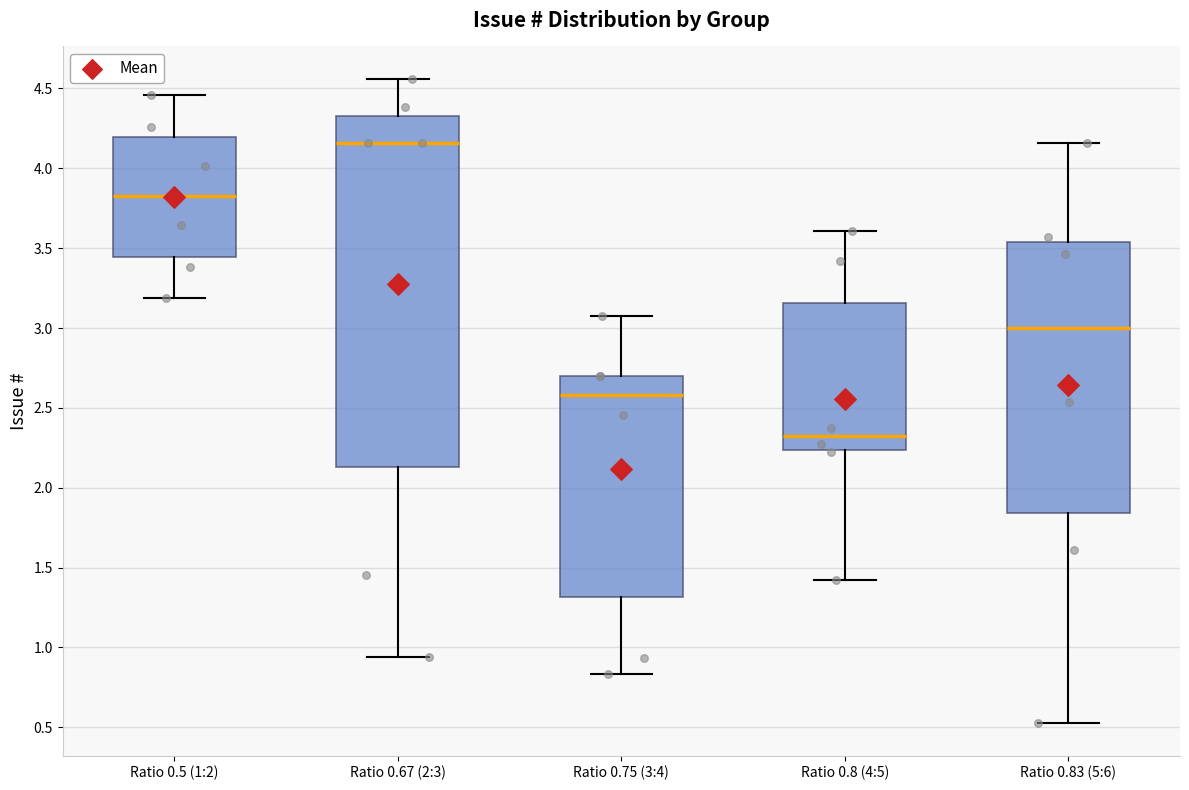

Reading left to right, transcribe this box plot: for each box, give where its median line is, the range the box spans, and where its two whiskers end, as read against the y-axis. The values are not printed on the chart, so give them approximately, as read against the axis.

Ratio 0.5 (1:2): median 3.85, box 3.45 to 4.20, whiskers 3.20 to 4.45
Ratio 0.67 (2:3): median 4.15, box 2.15 to 4.35, whiskers 0.95 to 4.55
Ratio 0.75 (3:4): median 2.60, box 1.30 to 2.70, whiskers 0.85 to 3.10
Ratio 0.8 (4:5): median 2.35, box 2.25 to 3.15, whiskers 1.40 to 3.60
Ratio 0.83 (5:6): median 3.00, box 1.85 to 3.55, whiskers 0.50 to 4.15